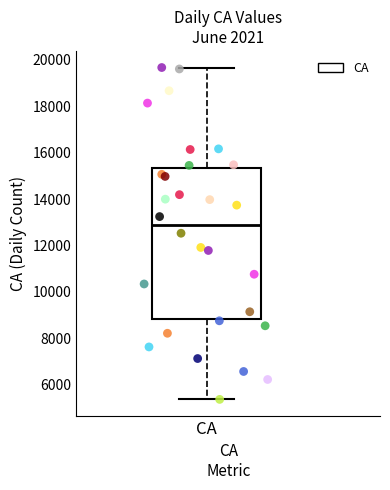

Where does the lower whisker of the box for CA end on the y-axis? The values are not printed on the chart, so give them approximately, as read against the axis.

5400